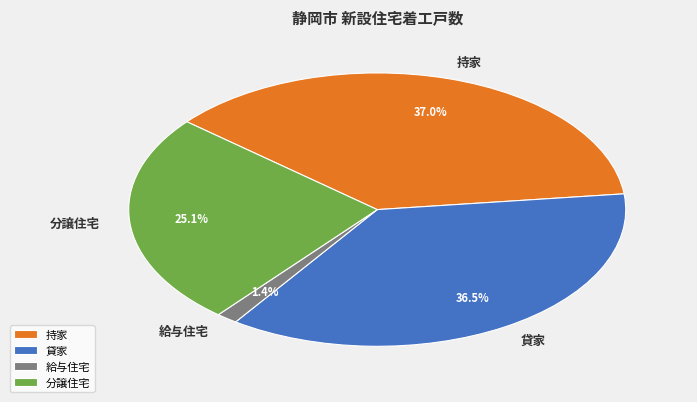

What is the total percentage of 持家 and 分譲住宅?

62.1%